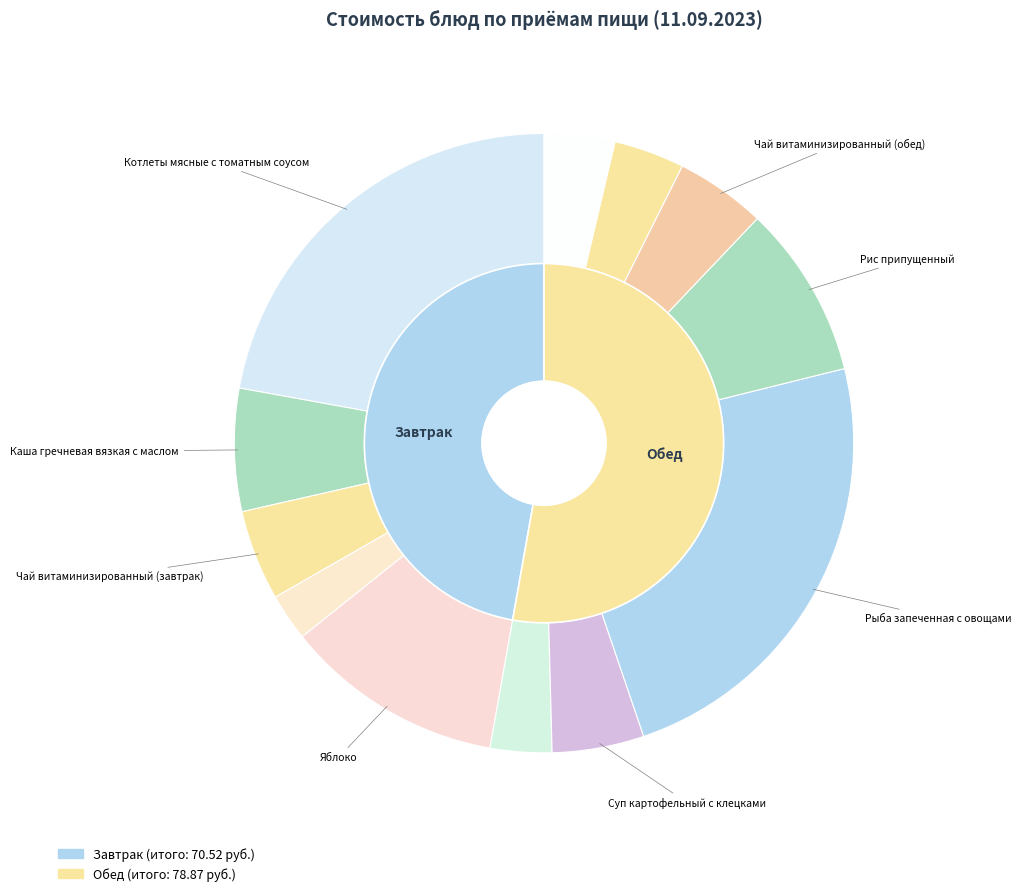

Approximately how many times larger is the value at Хлеб пшеничный (обед) compared to Хлеб пшеничный (завтрак)?

1.5